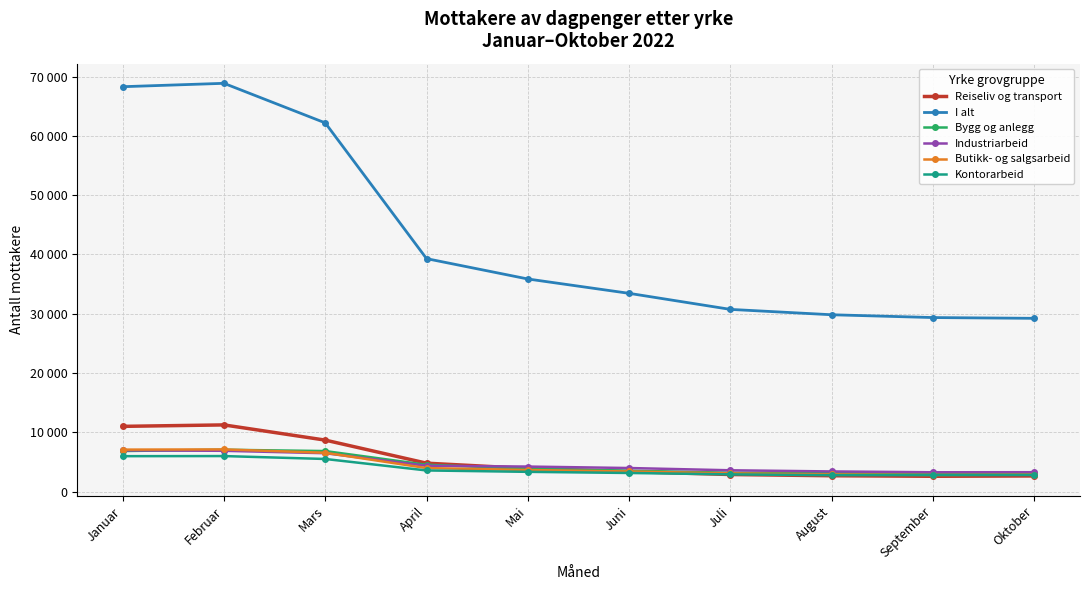

Is this an area chart (filled region under the line)?

No